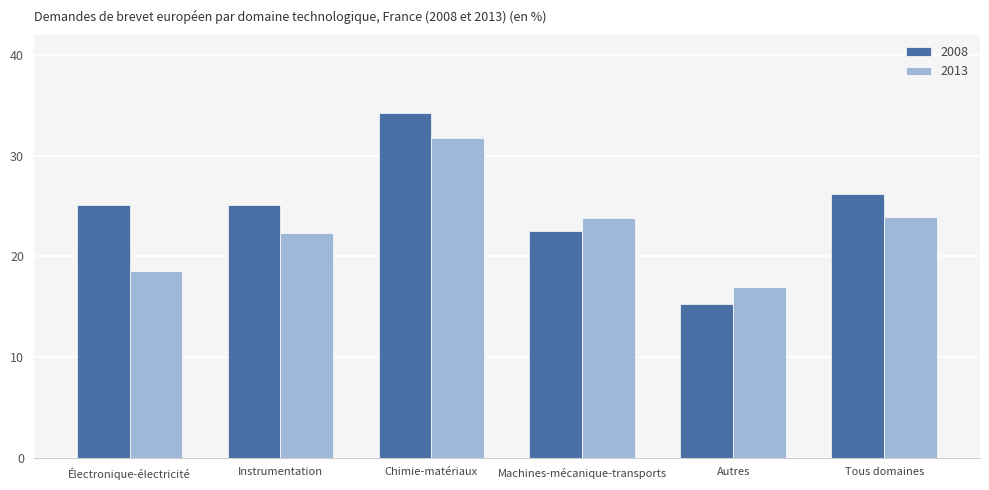

Does the chart contain stacked bars?

No